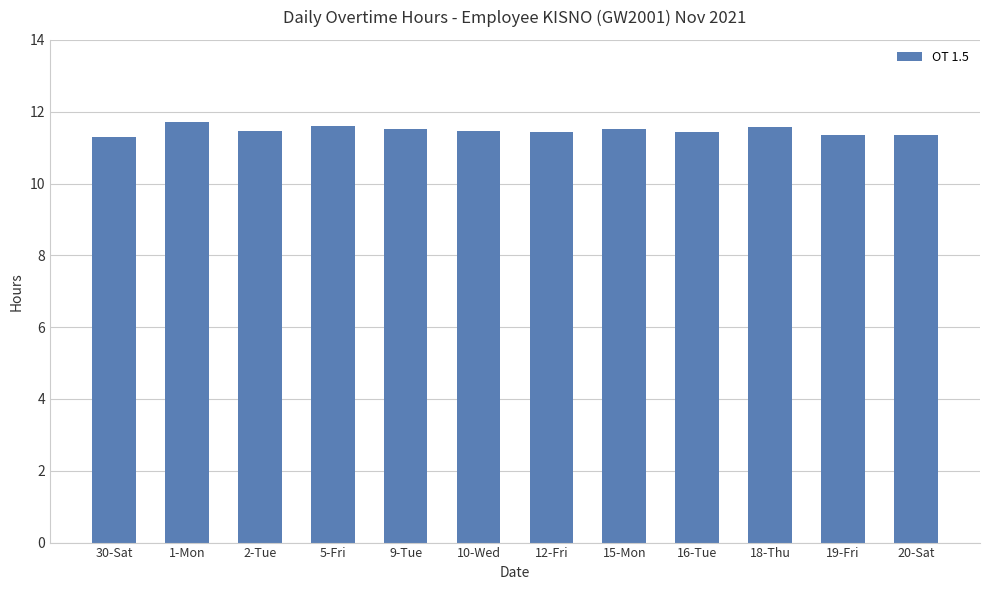

What is the smallest value displayed?

11.3